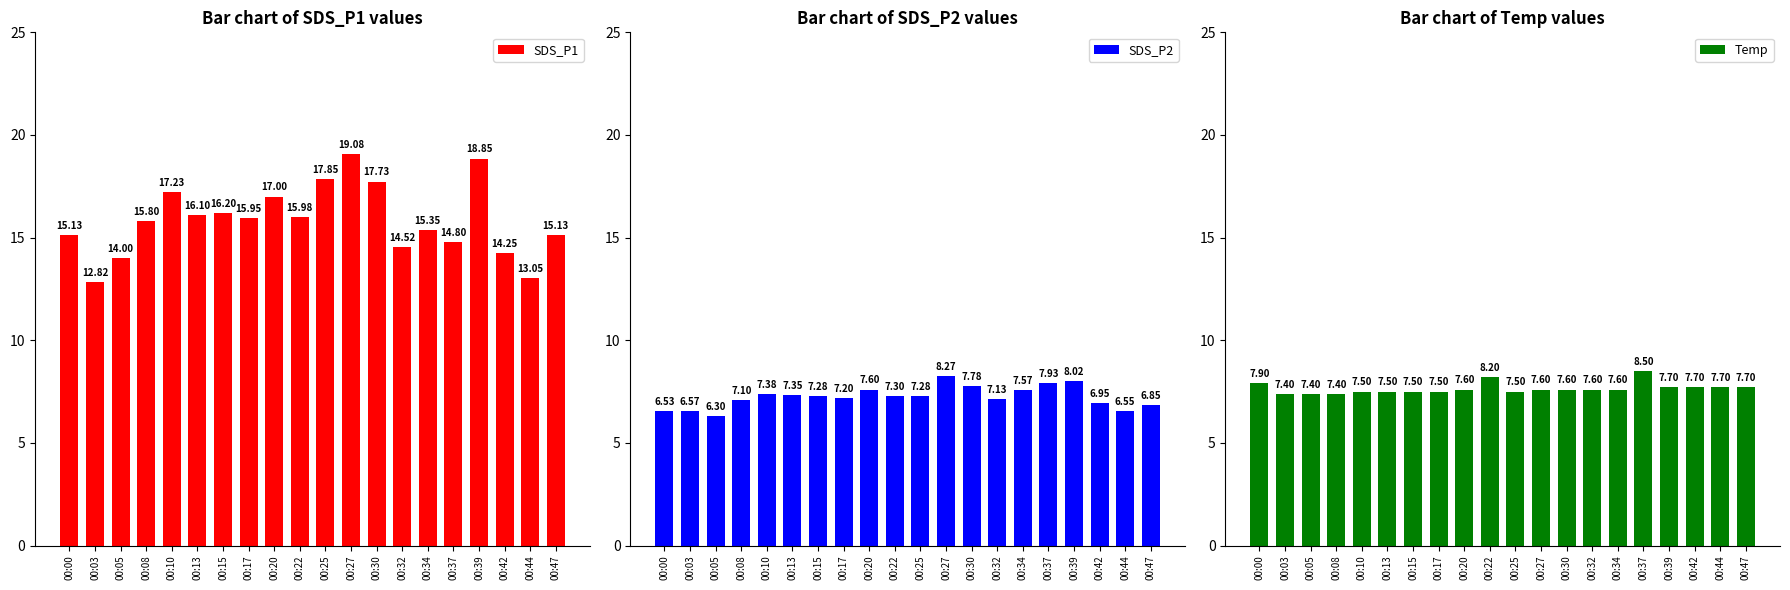

What is the average value of the SDS_P1 series?

15.8